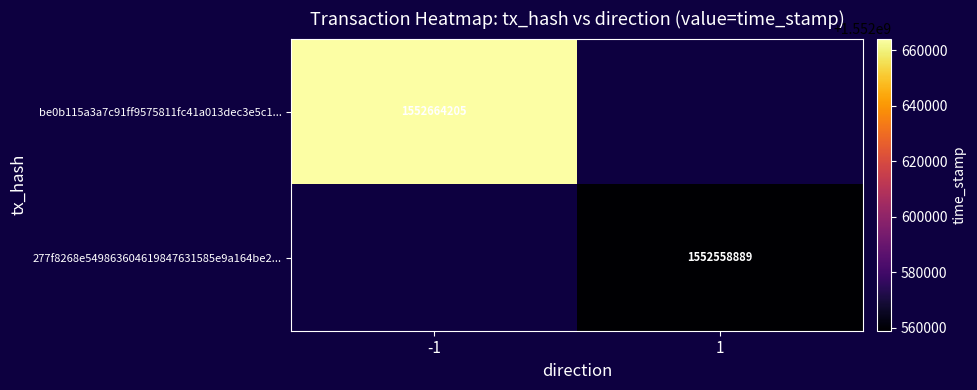

The value of 277f8268e549863604619847631585e9a164be2... at 1 is 2372089800. True or false?

False